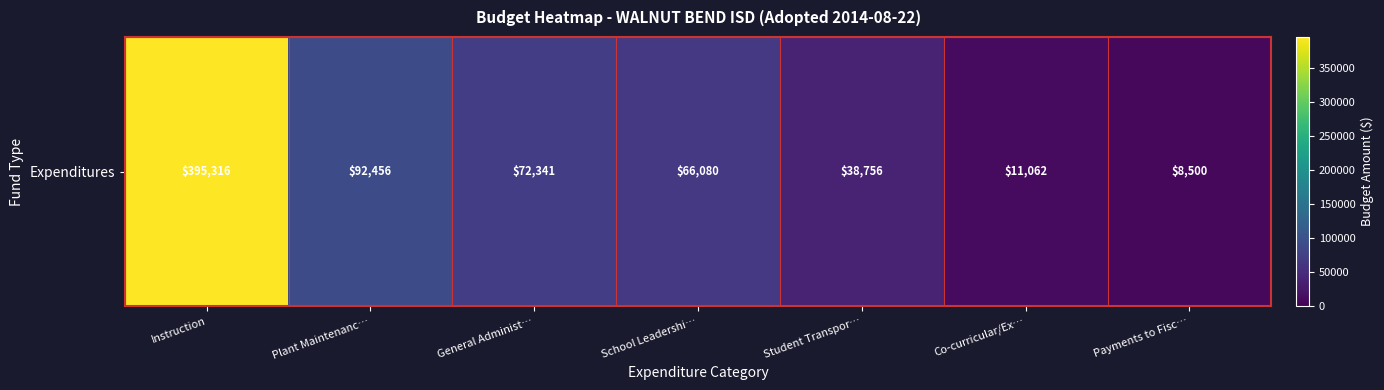

Which category has the lowest value across all series?

Payments to Fisc…